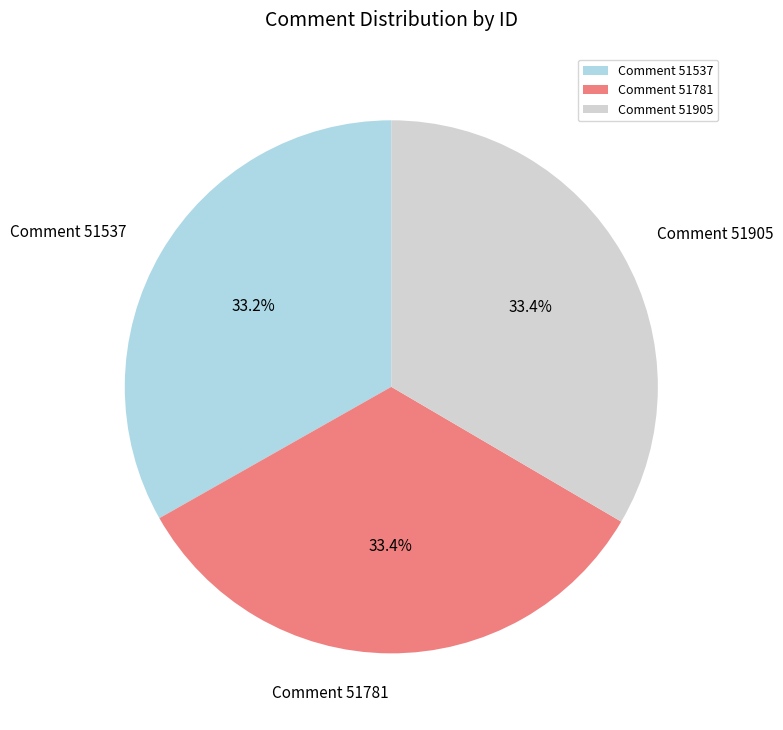

The Comment 51781 slice represents 21% of the pie. True or false?

False